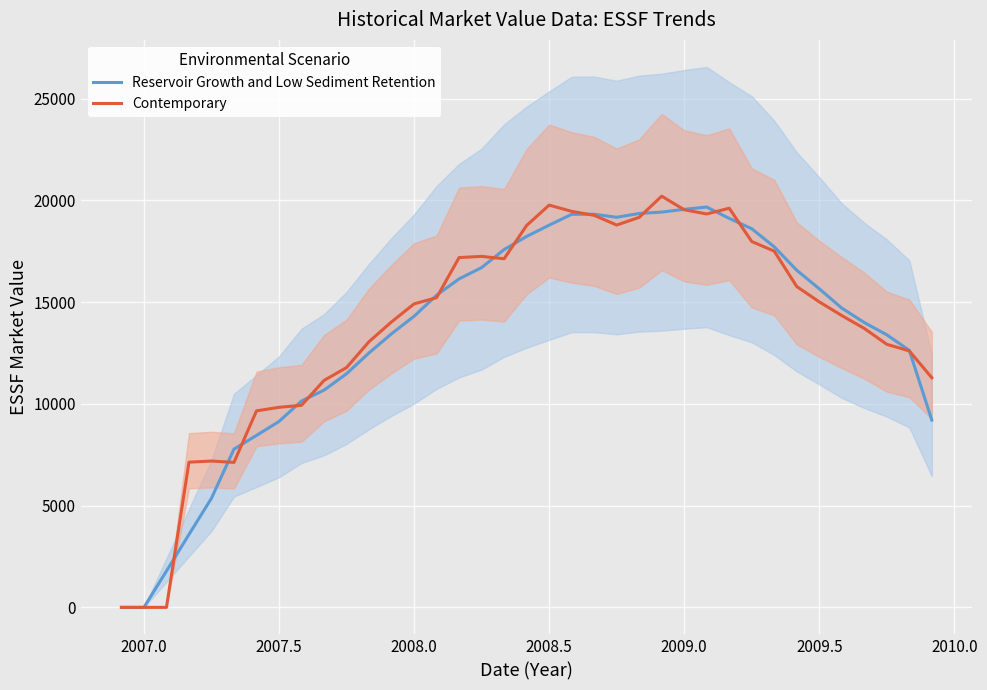

What is the highest value of the Contemporary series?

20210.7